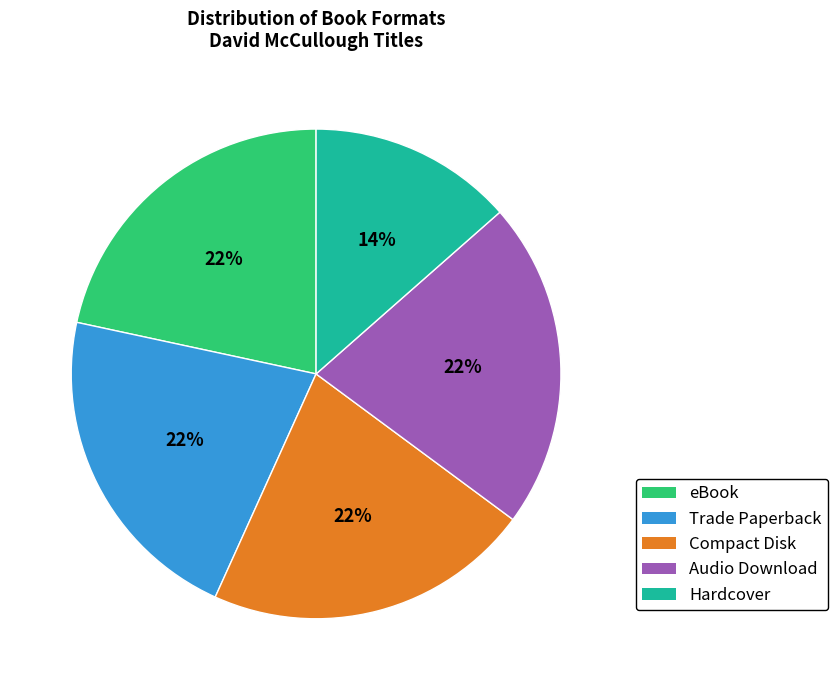

Is it true that Trade Paperback is 16% of the pie?

False